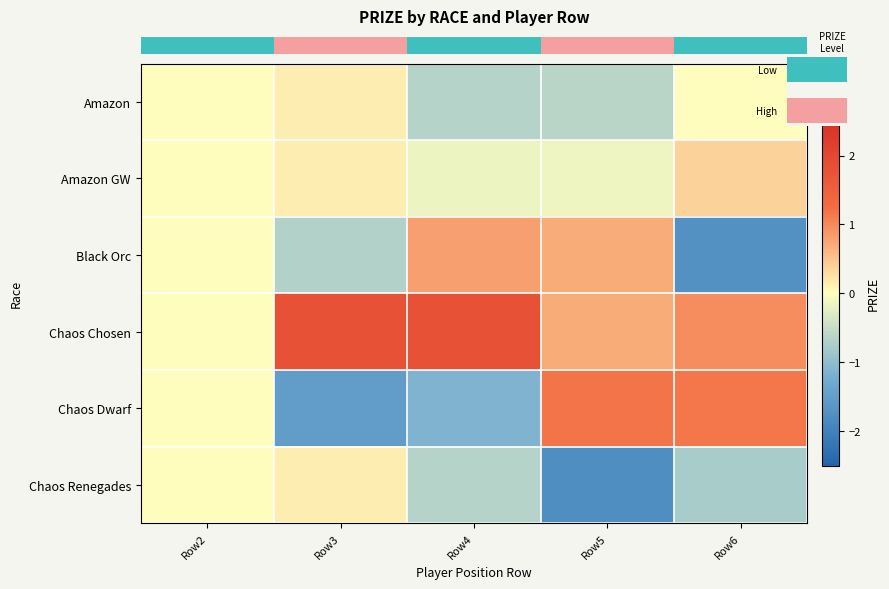

True or false: row_2 has a value of 0.8 at Row4.

True